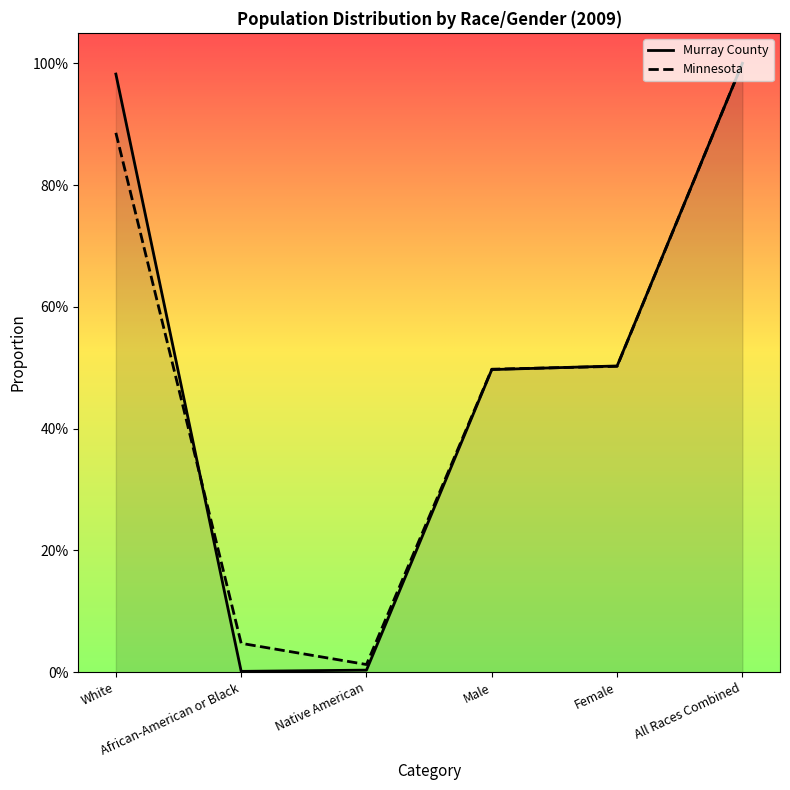

The value of Minnesota at All Races Combined is 1.0. True or false?

True